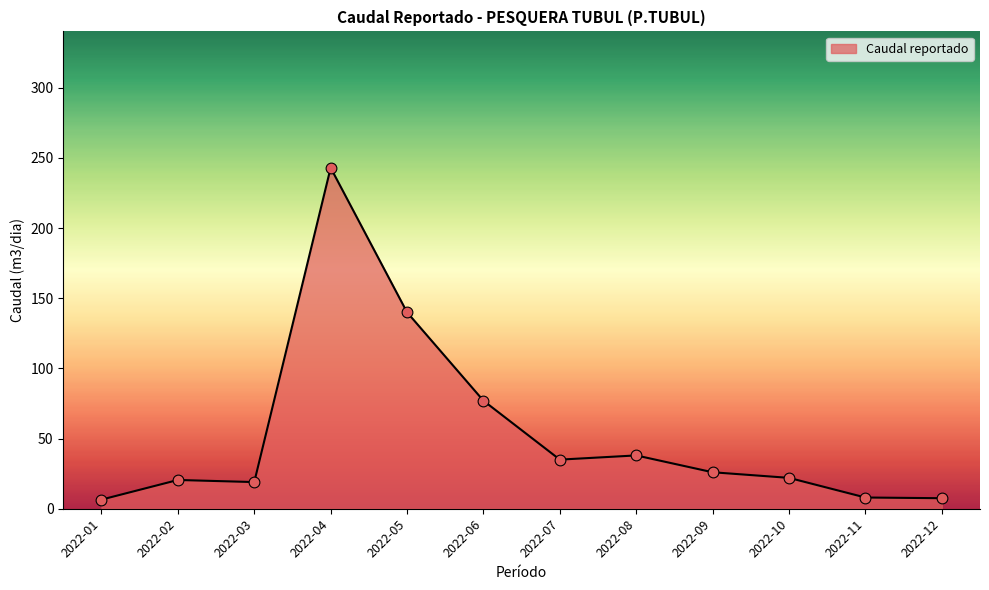

Between 2022-08 and 2022-07, which is larger?

2022-08